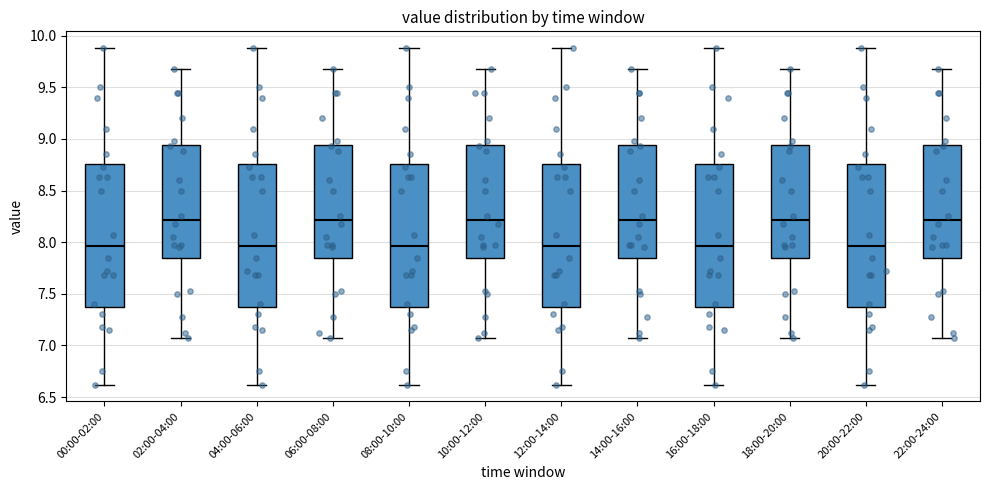

Reading left to right, read every box against the y-axis: the position of its median line, the range the box covers, and the ends of its whiskers. The values are not printed on the chart, so give them approximately, as read against the axis.

00:00-02:00: median 7.95, box 7.40 to 8.75, whiskers 6.60 to 9.90
02:00-04:00: median 8.20, box 7.85 to 8.95, whiskers 7.05 to 9.70
04:00-06:00: median 7.95, box 7.40 to 8.75, whiskers 6.60 to 9.90
06:00-08:00: median 8.20, box 7.85 to 8.95, whiskers 7.05 to 9.70
08:00-10:00: median 7.95, box 7.40 to 8.75, whiskers 6.60 to 9.90
10:00-12:00: median 8.20, box 7.85 to 8.95, whiskers 7.05 to 9.70
12:00-14:00: median 7.95, box 7.40 to 8.75, whiskers 6.60 to 9.90
14:00-16:00: median 8.20, box 7.85 to 8.95, whiskers 7.05 to 9.70
16:00-18:00: median 7.95, box 7.40 to 8.75, whiskers 6.60 to 9.90
18:00-20:00: median 8.20, box 7.85 to 8.95, whiskers 7.05 to 9.70
20:00-22:00: median 7.95, box 7.40 to 8.75, whiskers 6.60 to 9.90
22:00-24:00: median 8.20, box 7.85 to 8.95, whiskers 7.05 to 9.70